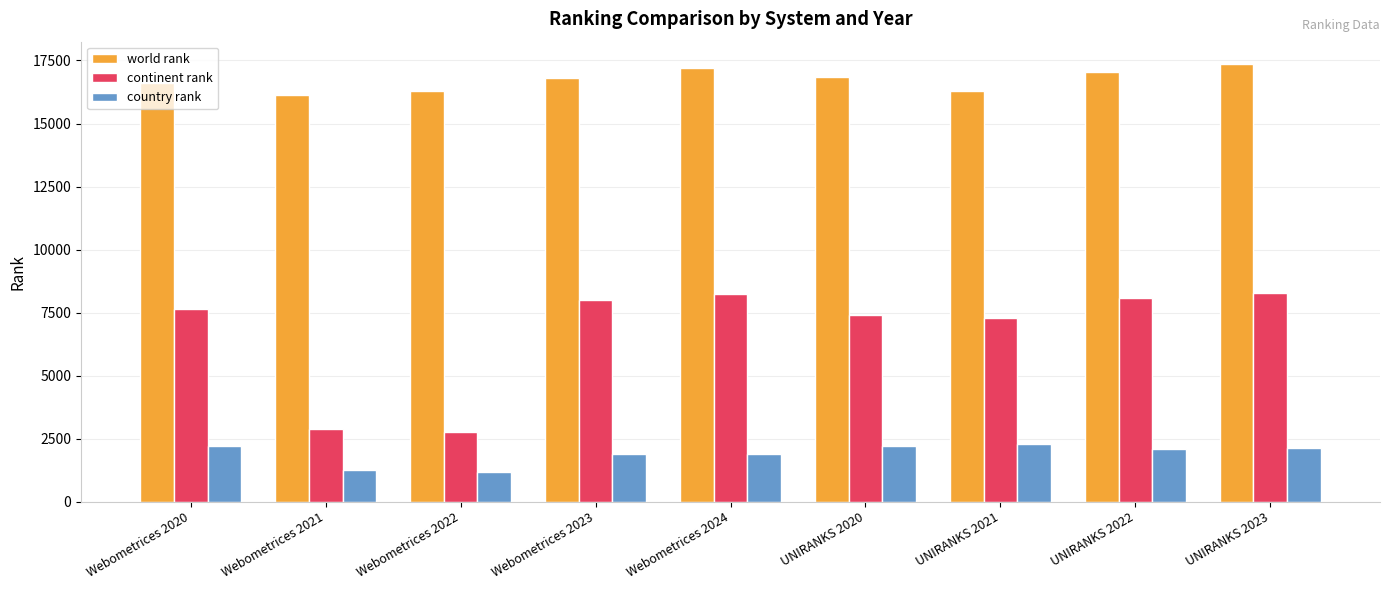

What is the label of the 2nd bar from the right?

UNIRANKS 2022